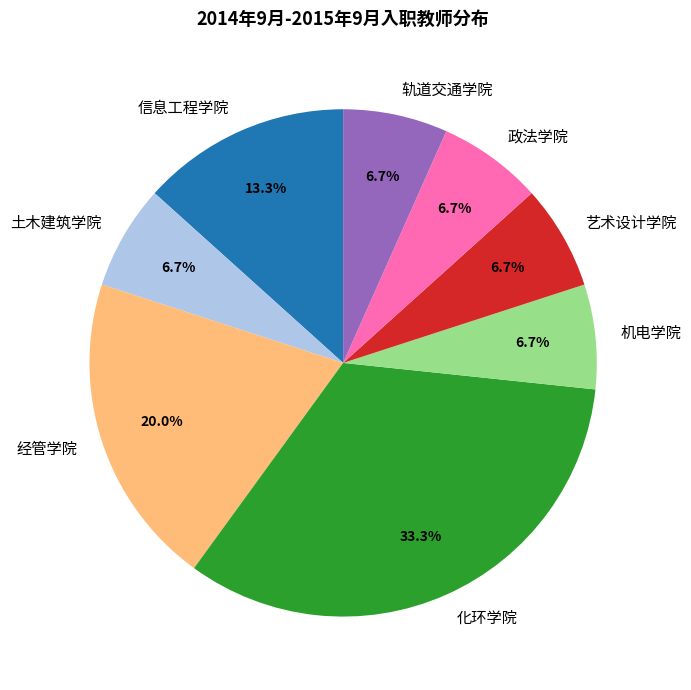

To the nearest percent, what is the difference between the largest and smallest slice percentages?

27%